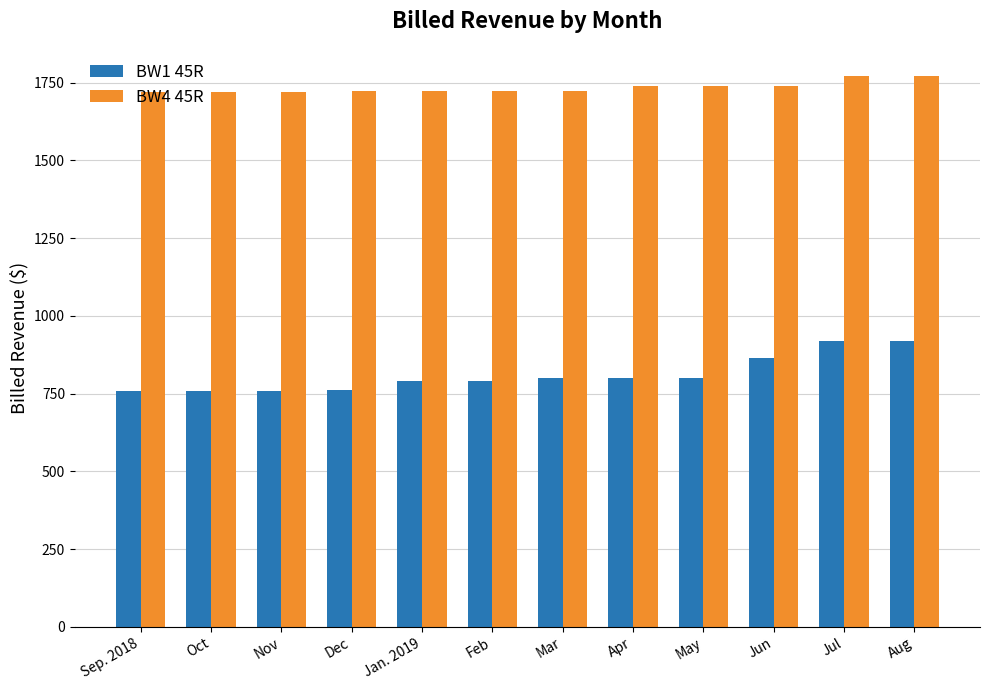

Between Oct and Apr, which series saw the biggest shift?

BW1 45R